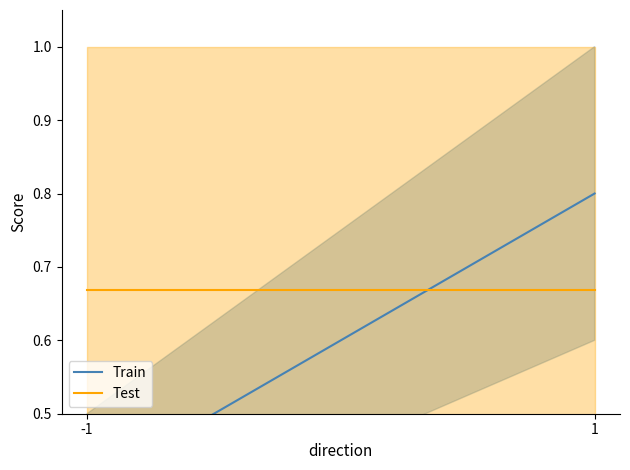

What is the value of the Test point at the 1st from the left?

0.7